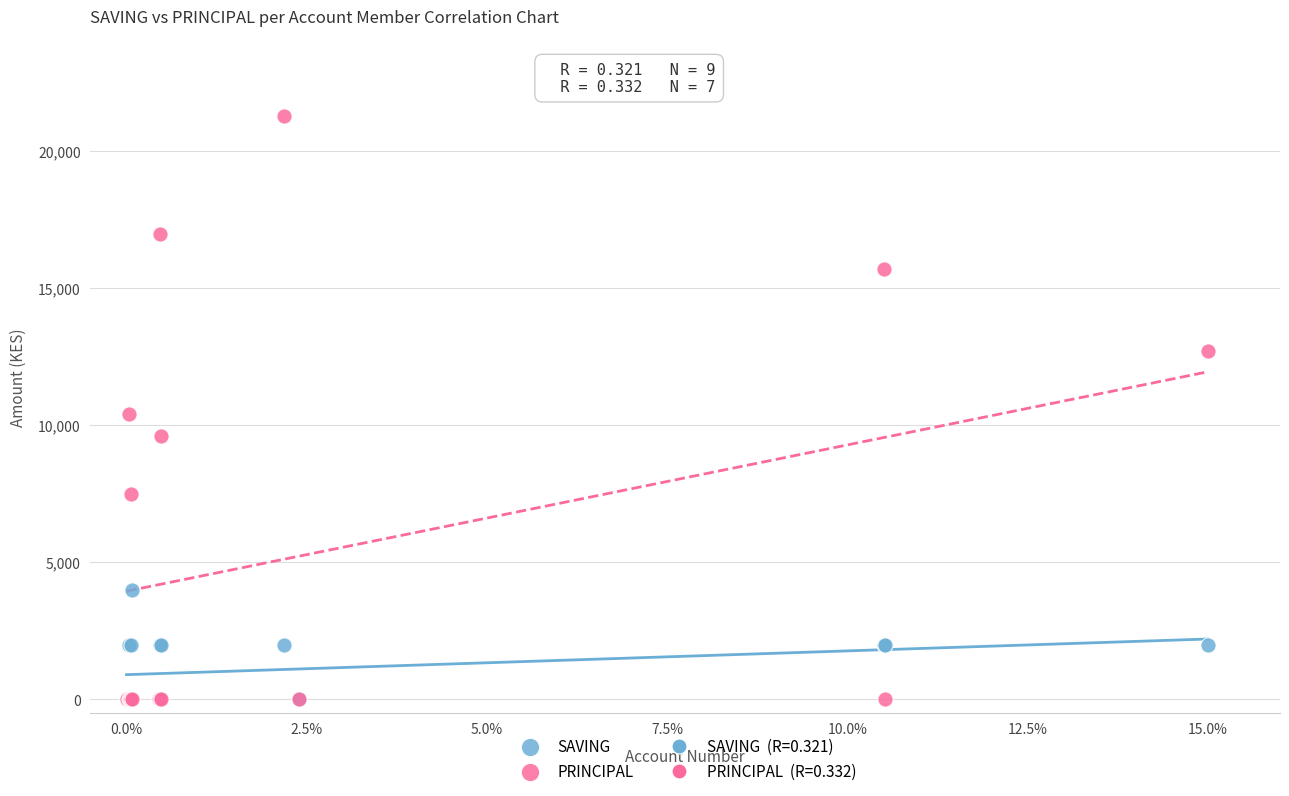

Across all series, what Y value is closest to 10650?

10400